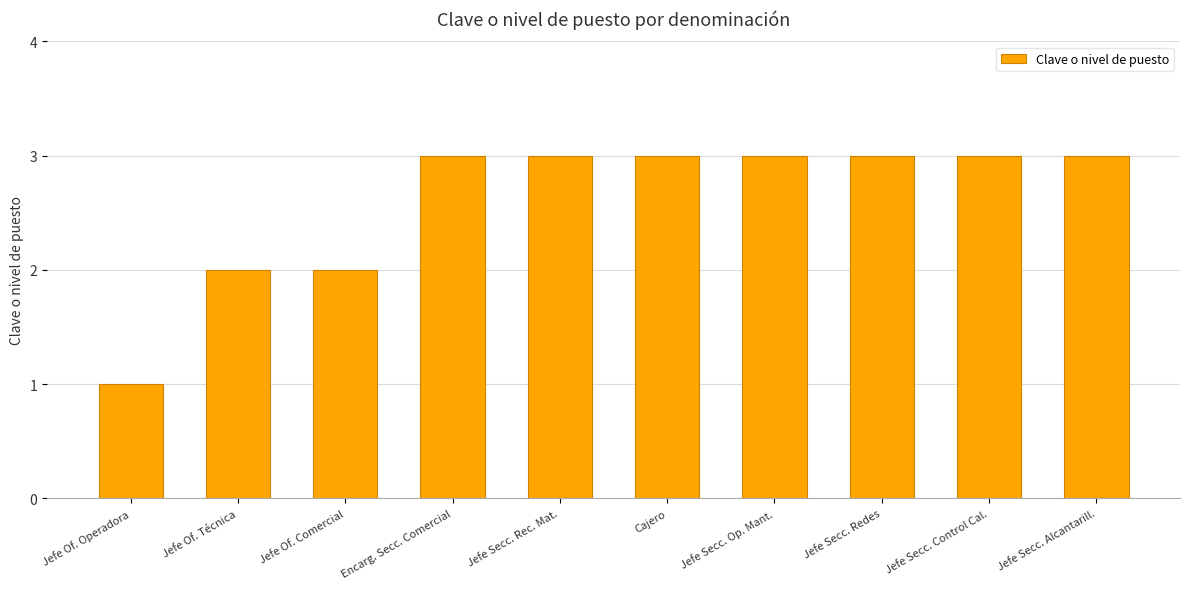

At which category does the chart reach its minimum across all series?

Jefe Of. Operadora